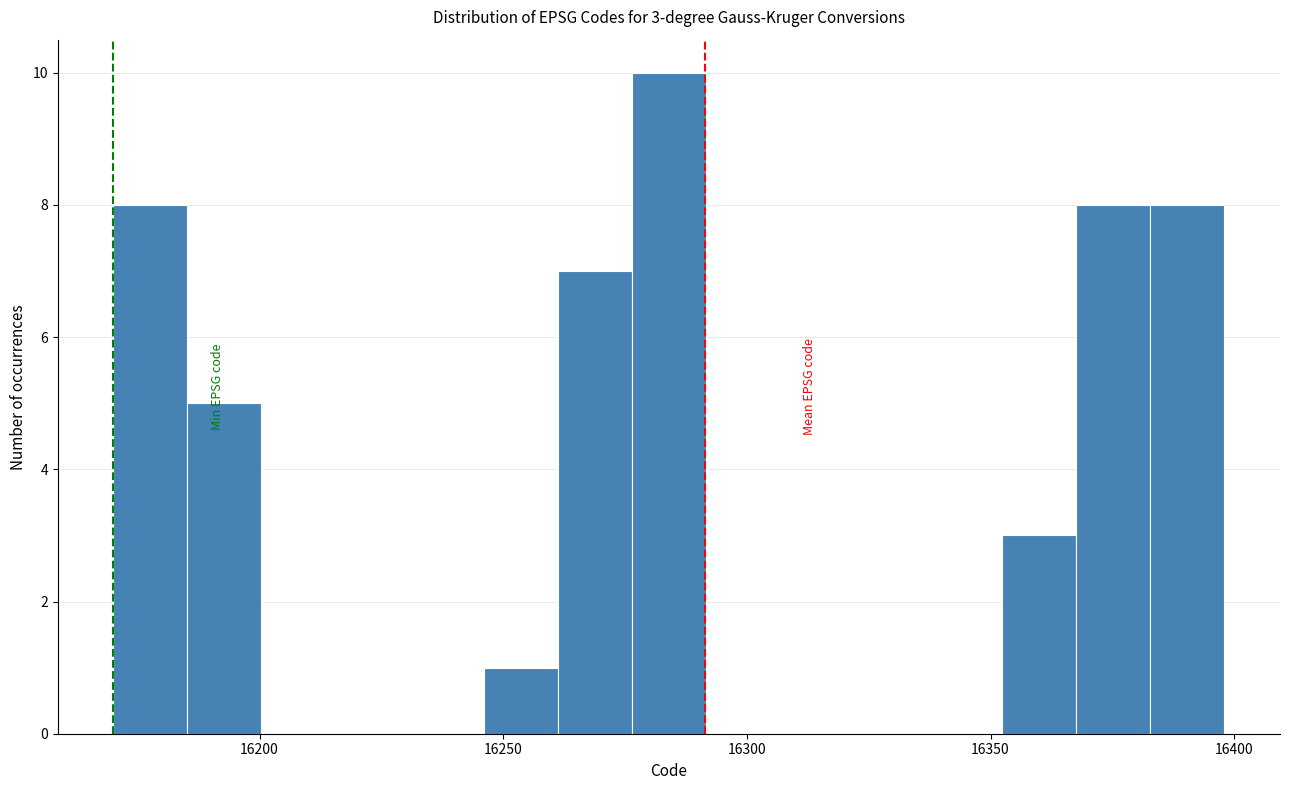

Read against the x-axis, roughly where is the centre of the tallest bar?

16285